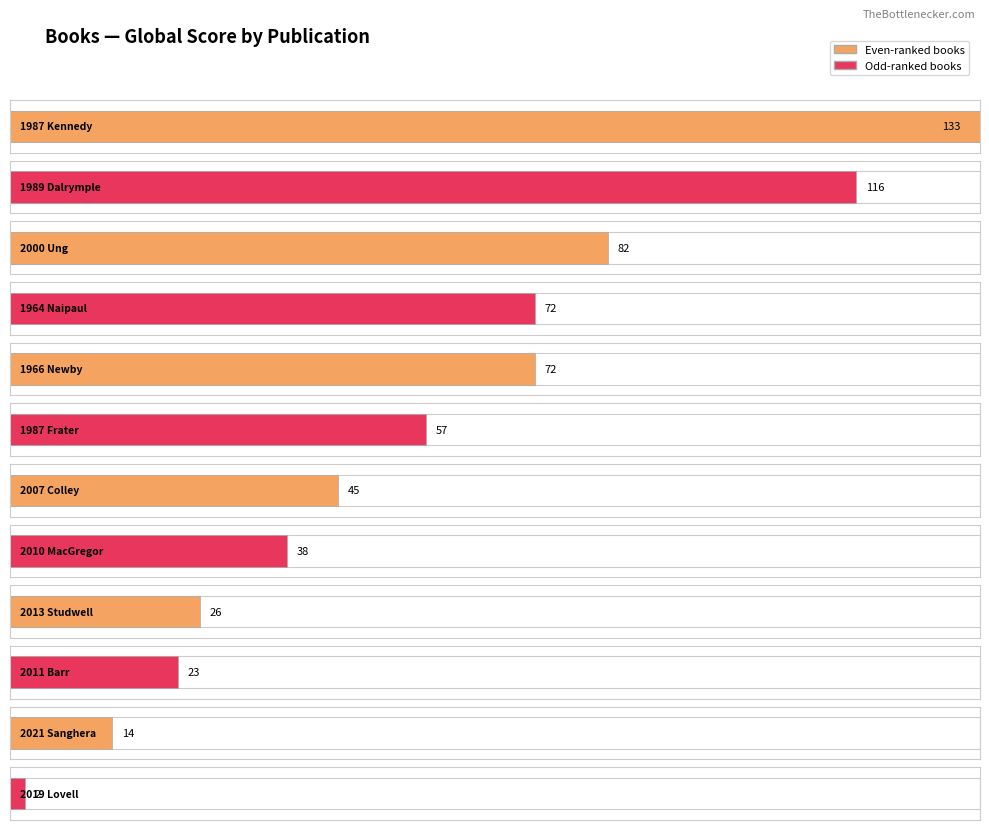

Reading right to left, list all the values displayed in this chart.

2	14	23	26	38	45	57	72	72	82	116	133